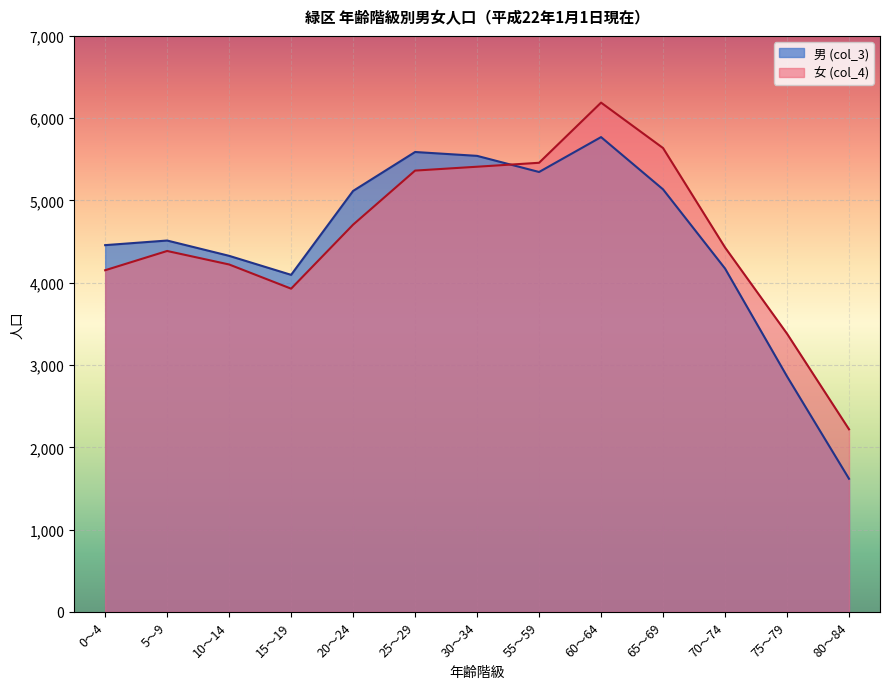

Does the chart display data point markers on the line(s)?

No